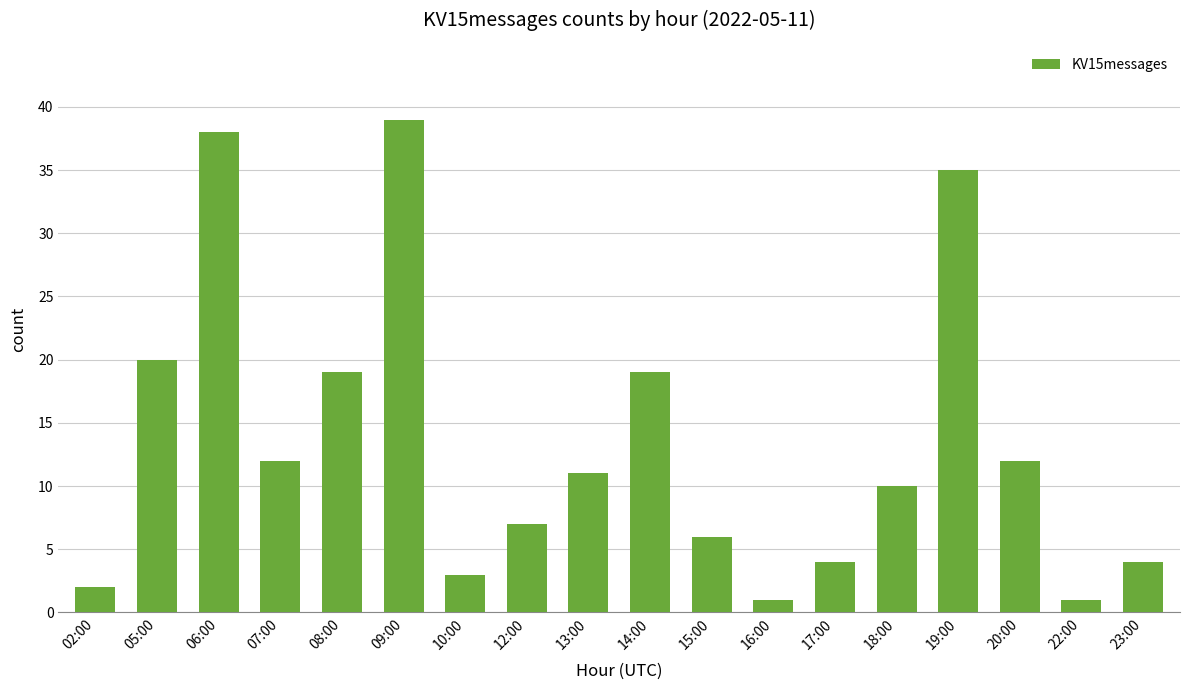

What is the difference between the values at 05:00 and 16:00?

19